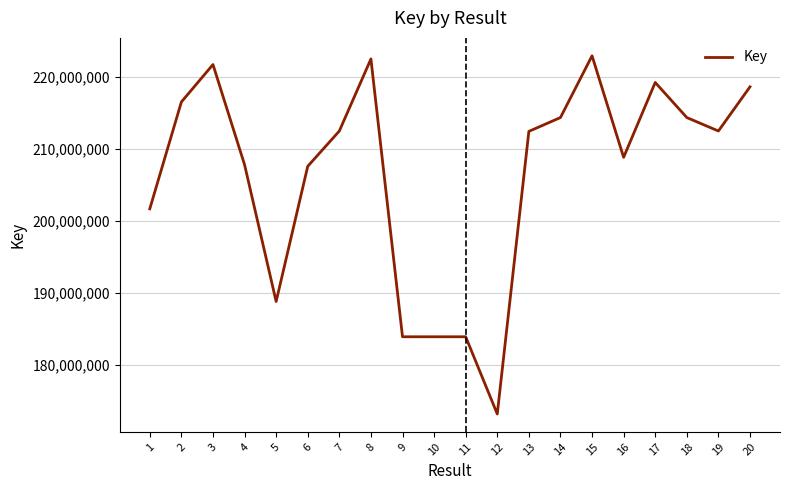

What is the maximum value shown in the chart?

222901478